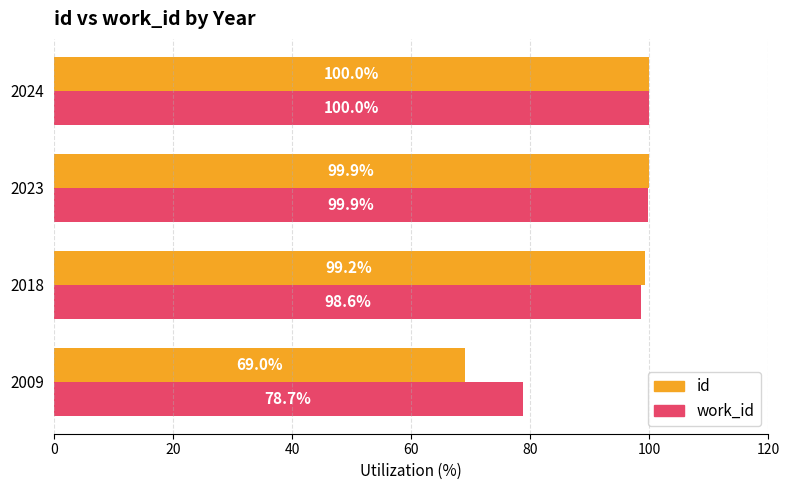

Which category has the highest value in the work_id series?

2024